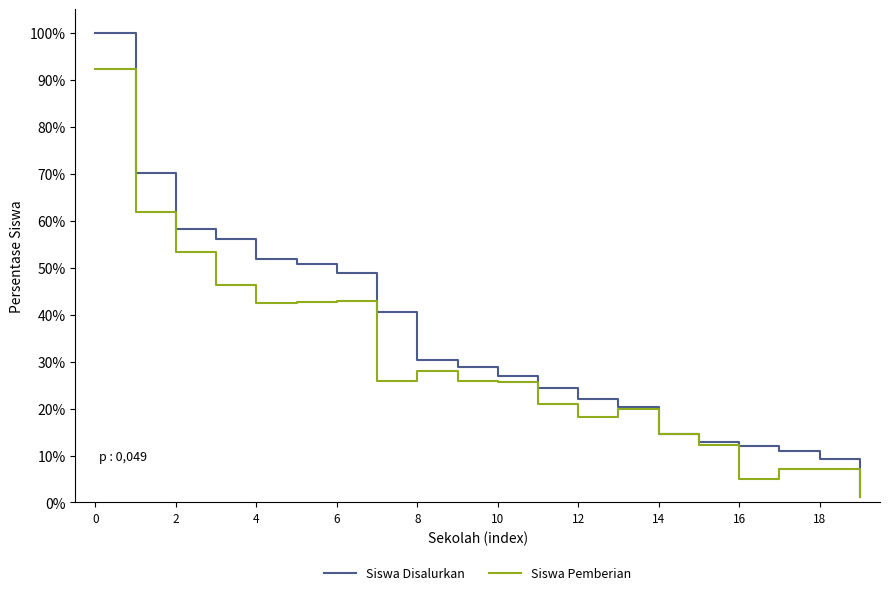

What is the maximum value shown in the chart?

100.0